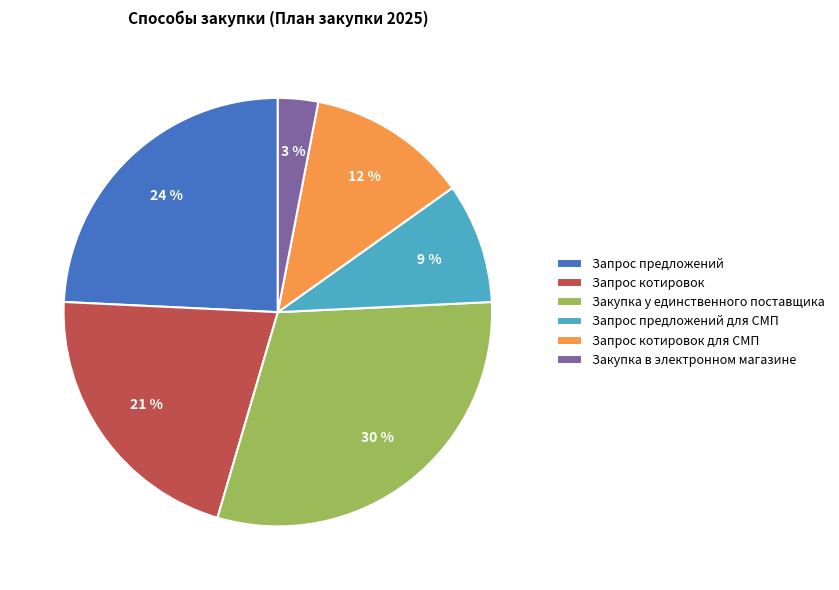

To the nearest percent, what portion does Запрос предложений для СМП represent?

9%